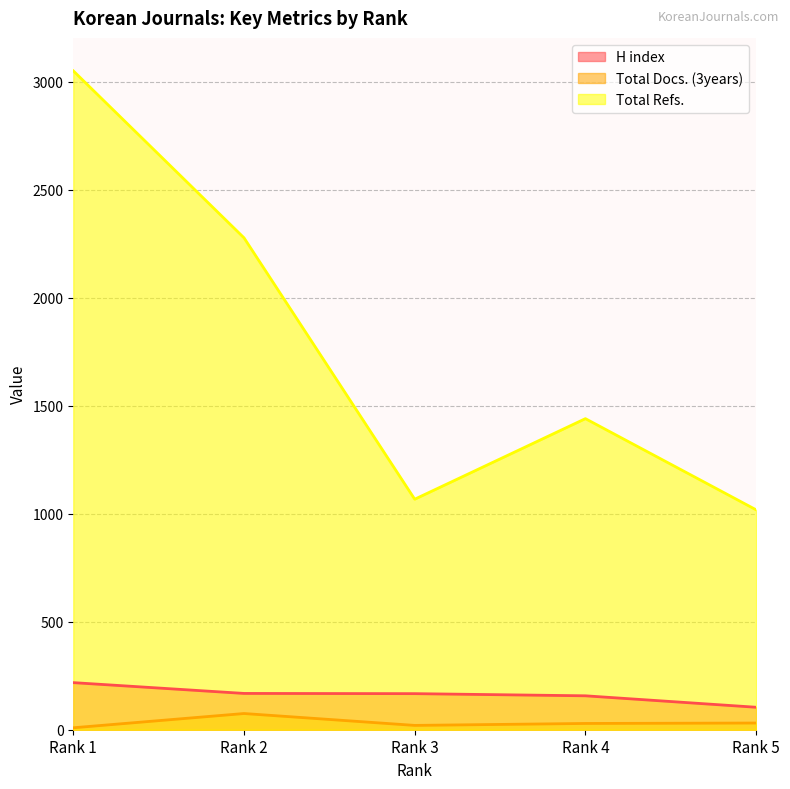

The value of H index at Rank 4 is 51. True or false?

False